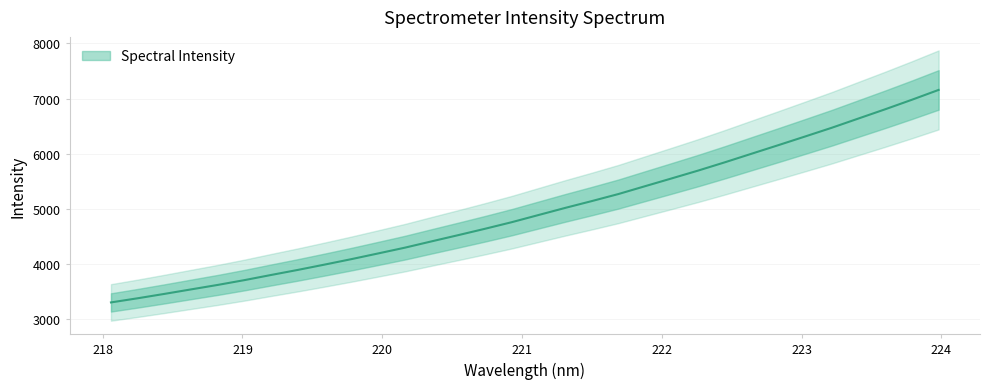

What position from the left is 222.4538?

24